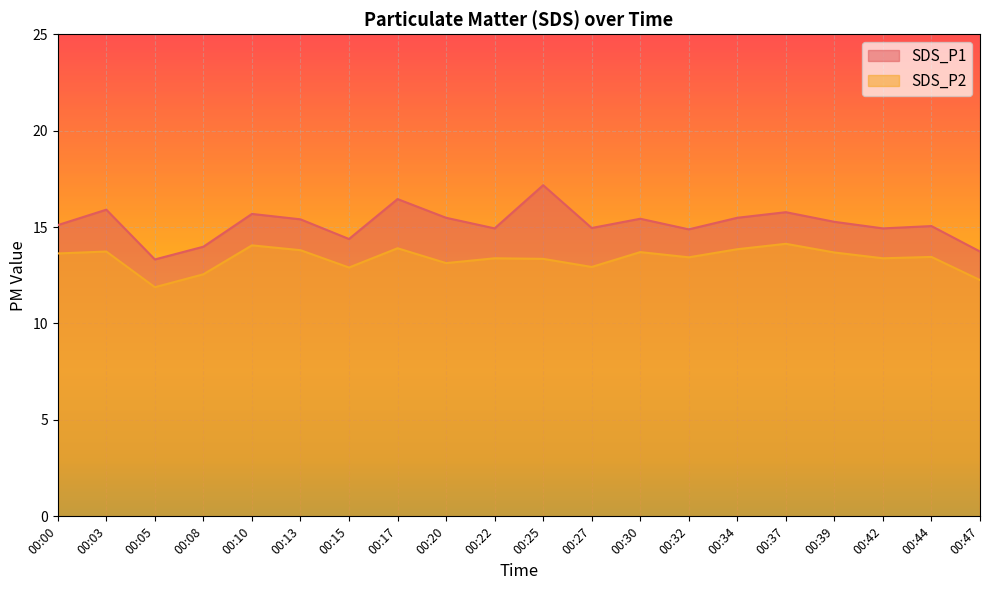

Where is SDS_P2 nearest to the value 13?

00:27